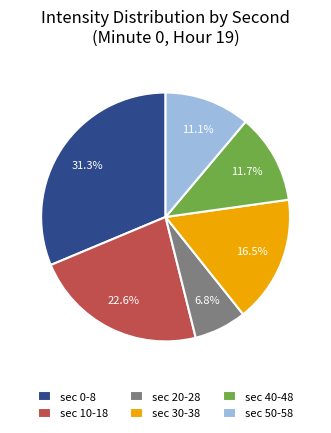

Rank the categories by value from lowest to highest.

sec 20-28, sec 50-58, sec 40-48, sec 30-38, sec 10-18, sec 0-8